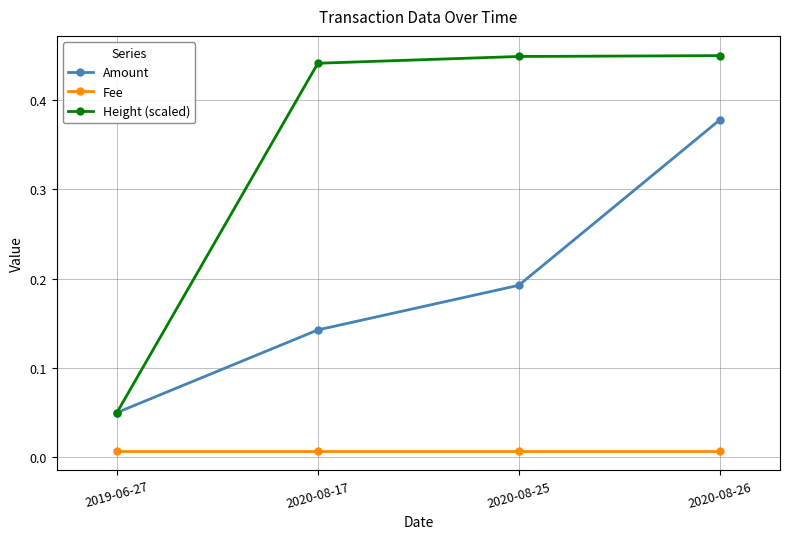

At which category is the sum across all series the highest?

2020-08-26